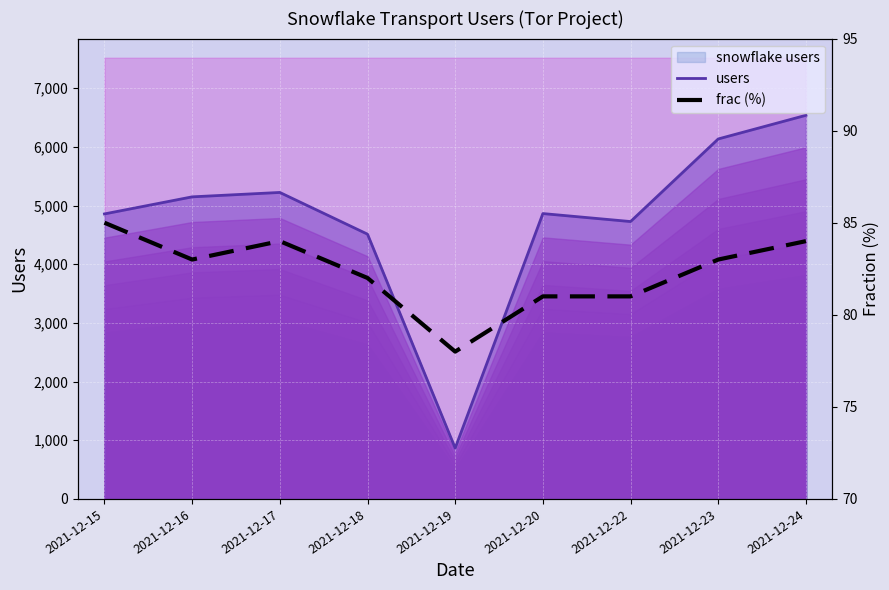

How many values in the frac (%) series are below 83?

4